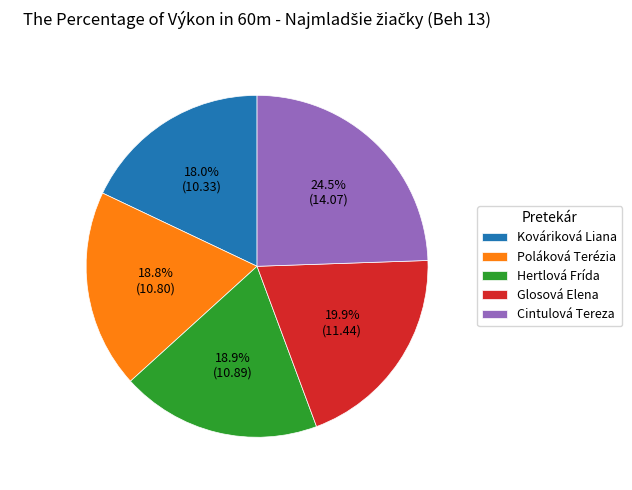

Is Poláková Terézia the majority of the pie?

No